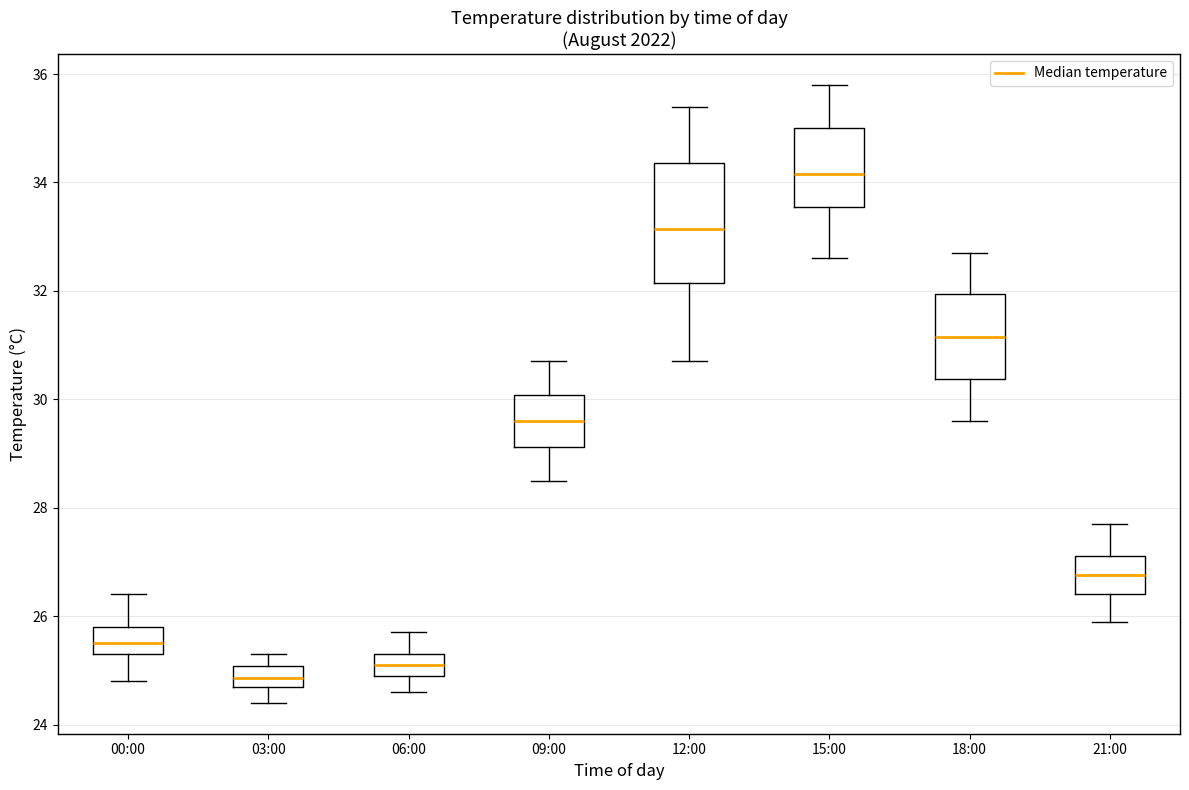

Reading left to right, transcribe this box plot: for each box, give where its median line is, the range the box spans, and where its two whiskers end, as read against the y-axis. The values are not printed on the chart, so give them approximately, as read against the axis.

00:00: median 25.6, box 25.4 to 25.8, whiskers 24.8 to 26.4
03:00: median 24.8 (inside the box), box 24.8 to 25.0, whiskers 24.4 to 25.4
06:00: median 25.2, box 25.0 to 25.4, whiskers 24.6 to 25.8
09:00: median 29.6, box 29.2 to 30.0, whiskers 28.6 to 30.8
12:00: median 33.2, box 32.2 to 34.4, whiskers 30.8 to 35.4
15:00: median 34.2, box 33.6 to 35.0, whiskers 32.6 to 35.8
18:00: median 31.2, box 30.4 to 32.0, whiskers 29.6 to 32.8
21:00: median 26.8, box 26.4 to 27.2, whiskers 26.0 to 27.8